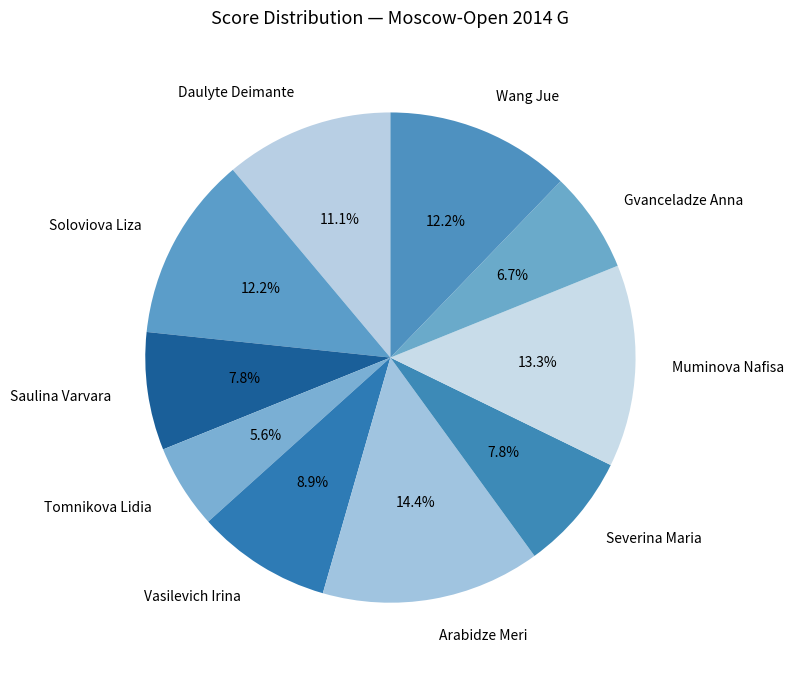

Which has a higher value, Severina Maria or Gvanceladze Anna?

Severina Maria